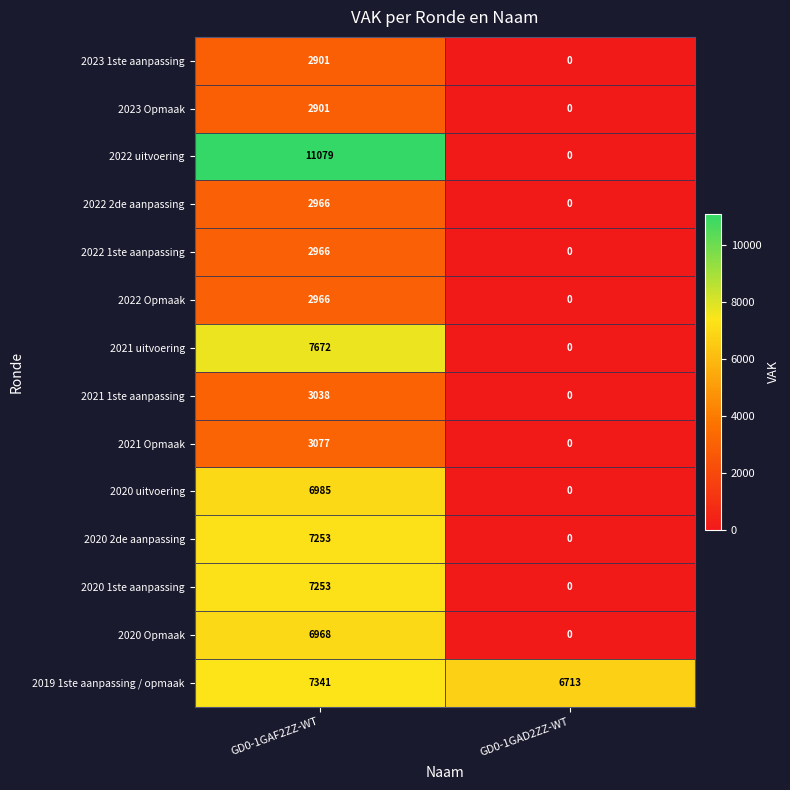

Reading left to right, extract all data points from this chart.

2023 1ste aanpassing: GD0-1GAF2ZZ-WT=2901	GD0-1GAD2ZZ-WT=0
2023 Opmaak: GD0-1GAF2ZZ-WT=2901	GD0-1GAD2ZZ-WT=0
2022 uitvoering: GD0-1GAF2ZZ-WT=11079	GD0-1GAD2ZZ-WT=0
2022 2de aanpassing: GD0-1GAF2ZZ-WT=2966	GD0-1GAD2ZZ-WT=0
2022 1ste aanpassing: GD0-1GAF2ZZ-WT=2966	GD0-1GAD2ZZ-WT=0
2022 Opmaak: GD0-1GAF2ZZ-WT=2966	GD0-1GAD2ZZ-WT=0
2021 uitvoering: GD0-1GAF2ZZ-WT=7672	GD0-1GAD2ZZ-WT=0
2021 1ste aanpassing: GD0-1GAF2ZZ-WT=3038	GD0-1GAD2ZZ-WT=0
2021 Opmaak: GD0-1GAF2ZZ-WT=3077	GD0-1GAD2ZZ-WT=0
2020 uitvoering: GD0-1GAF2ZZ-WT=6985	GD0-1GAD2ZZ-WT=0
2020 2de aanpassing: GD0-1GAF2ZZ-WT=7253	GD0-1GAD2ZZ-WT=0
2020 1ste aanpassing: GD0-1GAF2ZZ-WT=7253	GD0-1GAD2ZZ-WT=0
2020 Opmaak: GD0-1GAF2ZZ-WT=6968	GD0-1GAD2ZZ-WT=0
2019 1ste aanpassing / opmaak: GD0-1GAF2ZZ-WT=7341	GD0-1GAD2ZZ-WT=6713